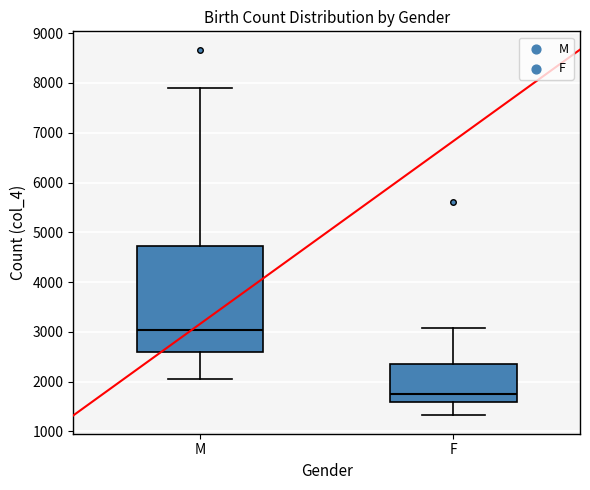

Which box's median line is the lowest?

F